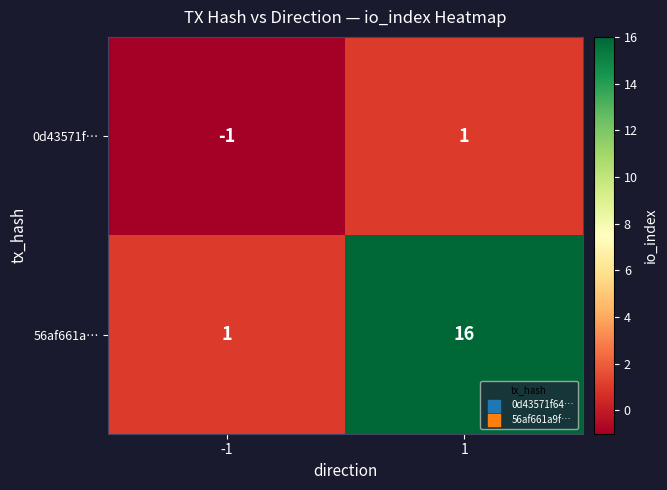

Reading left to right, transcribe all the data shown in this chart.

0d43571f…: -1=-1	1=1
56af661a…: -1=1	1=16